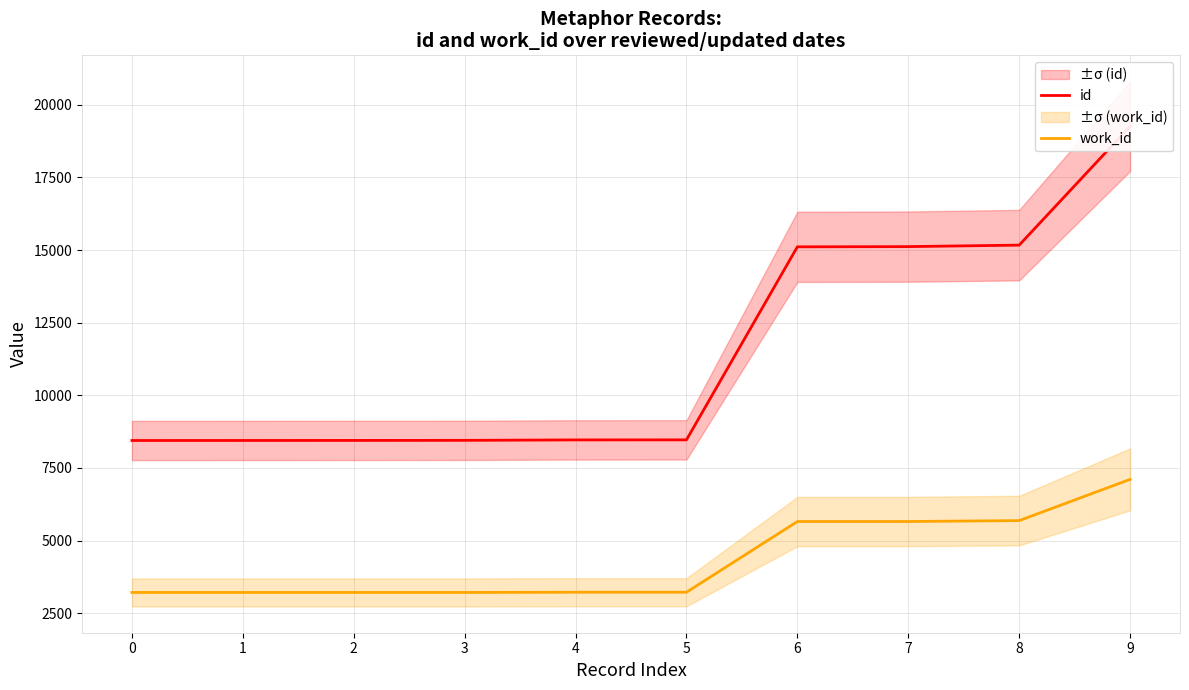

Which has a higher value, 9 or 1?

9